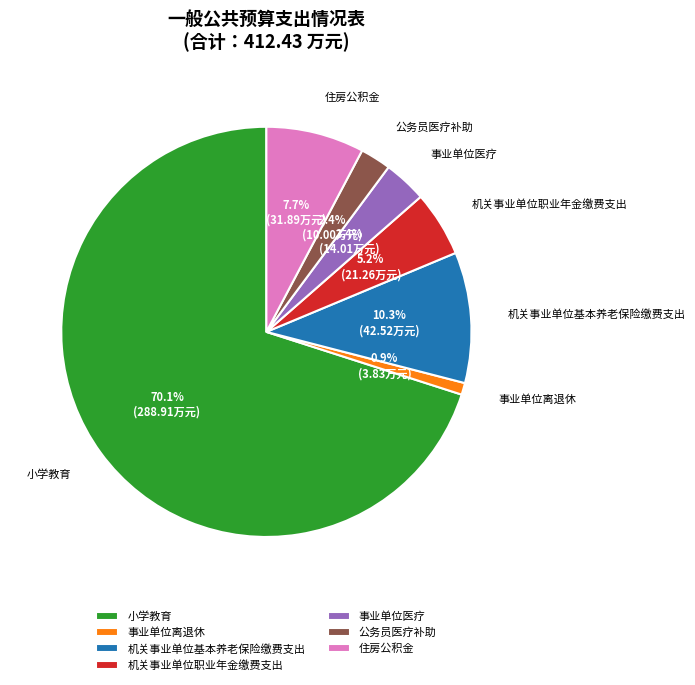

Is it true that 机关事业单位基本养老保险缴费支出 is 10% of the pie?

True